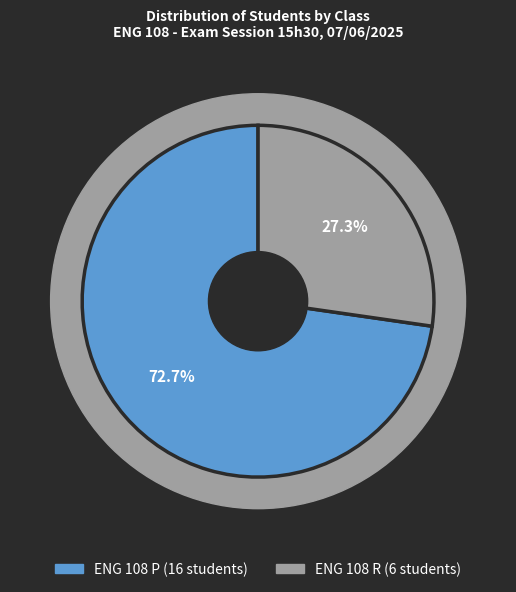

True or false: ENG 108 P accounts for 73% of the total.

True